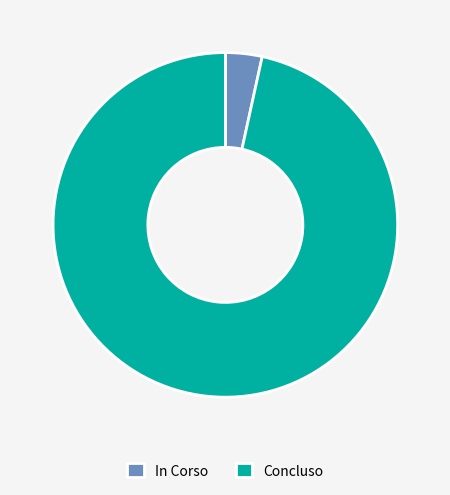

How many slices are in this pie chart?

2